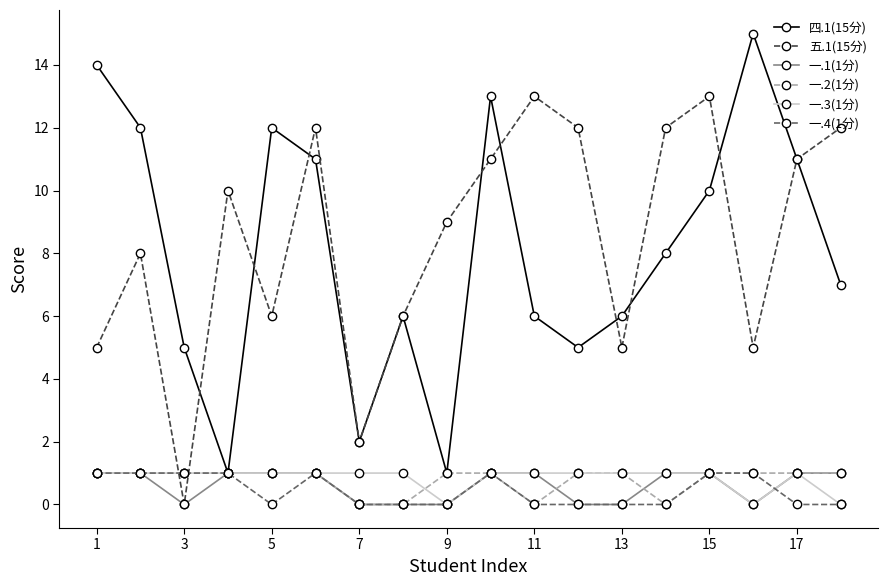

True or false: 一.4(1分) has more than 0 points higher than both neighbors.

True